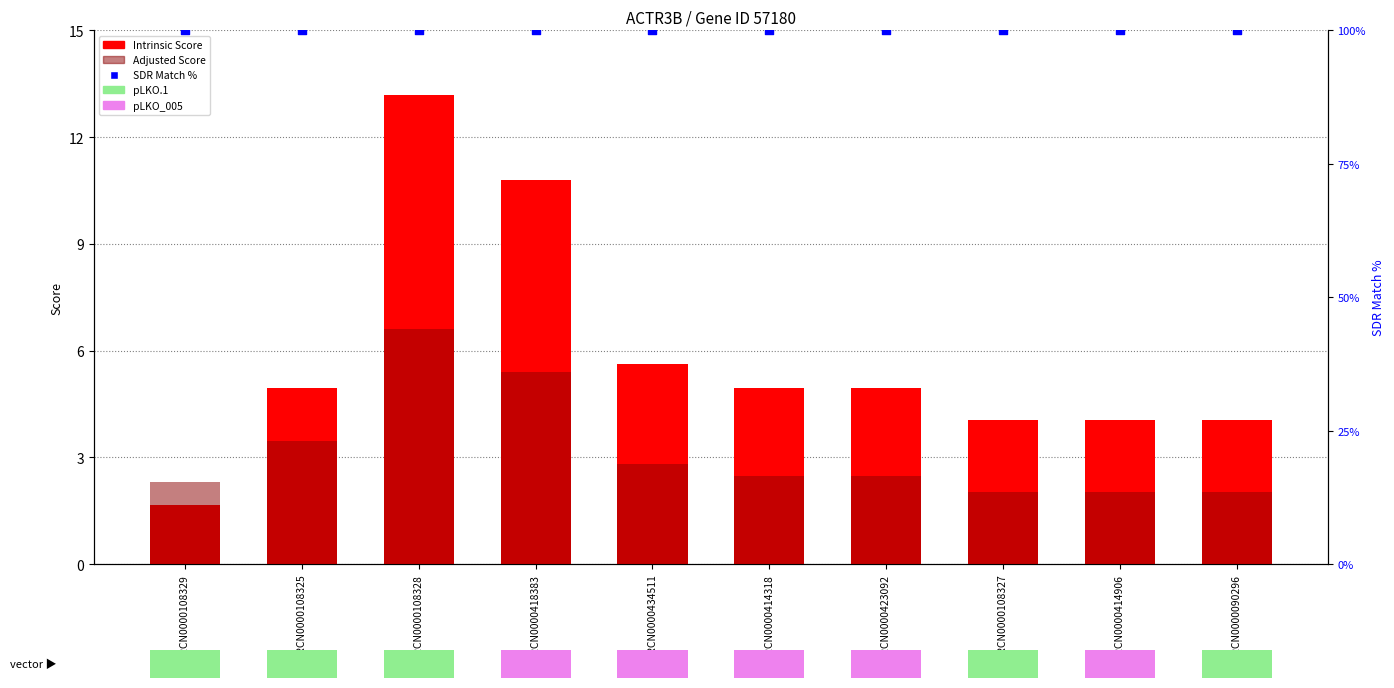

At how many categories does at least one series exceed 96?

10